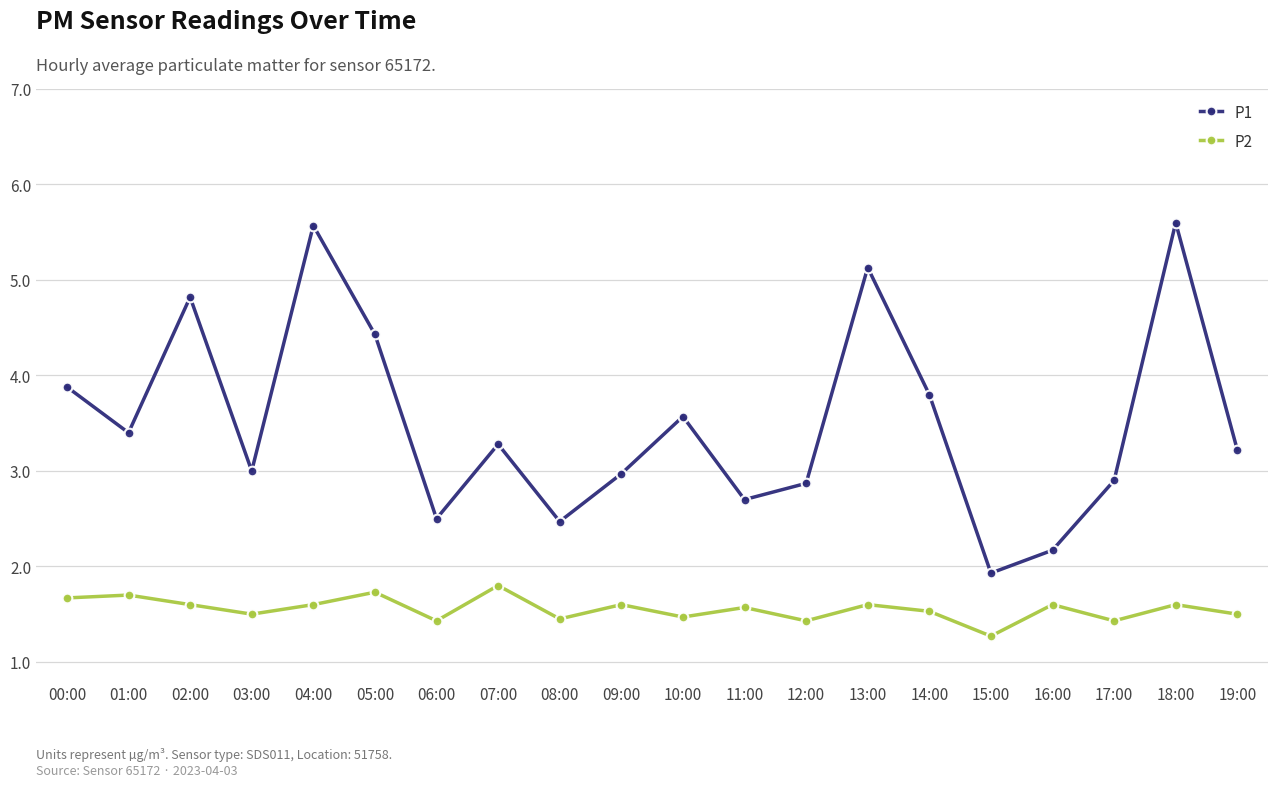

Rank the series at 00:00 from lowest to highest value.

P2, P1